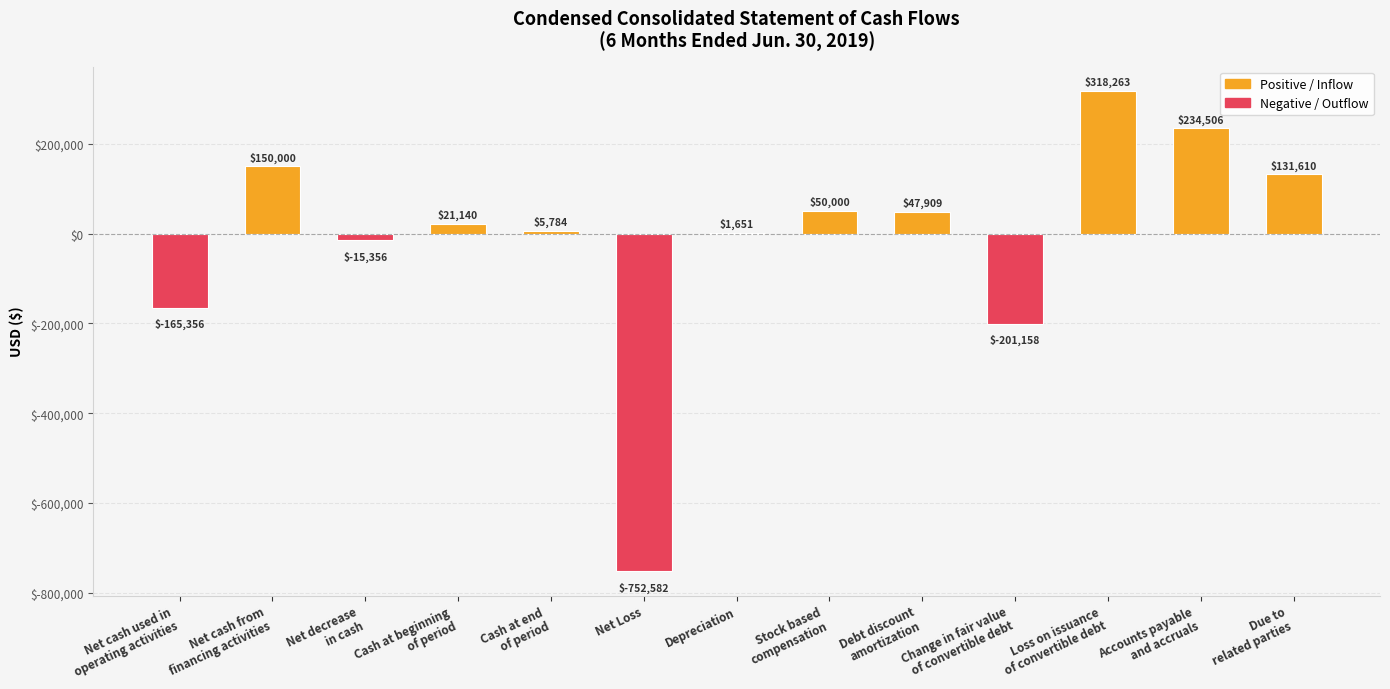

Reading left to right, extract all data points from this chart.

Net cash used in
operating activities=-165356	Net cash from
financing activities=150000	Net decrease
in cash=-15356	Cash at beginning
of period=21140	Cash at end
of period=5784	Net Loss=-752582	Depreciation=1651	Stock based
compensation=50000	Debt discount
amortization=47909	Change in fair value
of convertible debt=-201158	Loss on issuance
of convertible debt=318263	Accounts payable
and accruals=234506	Due to
related parties=131610